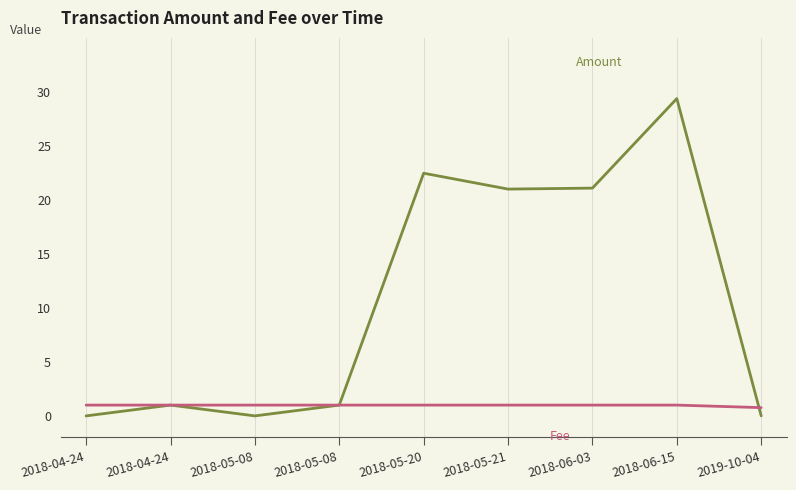

How many lines are shown in the chart?

2